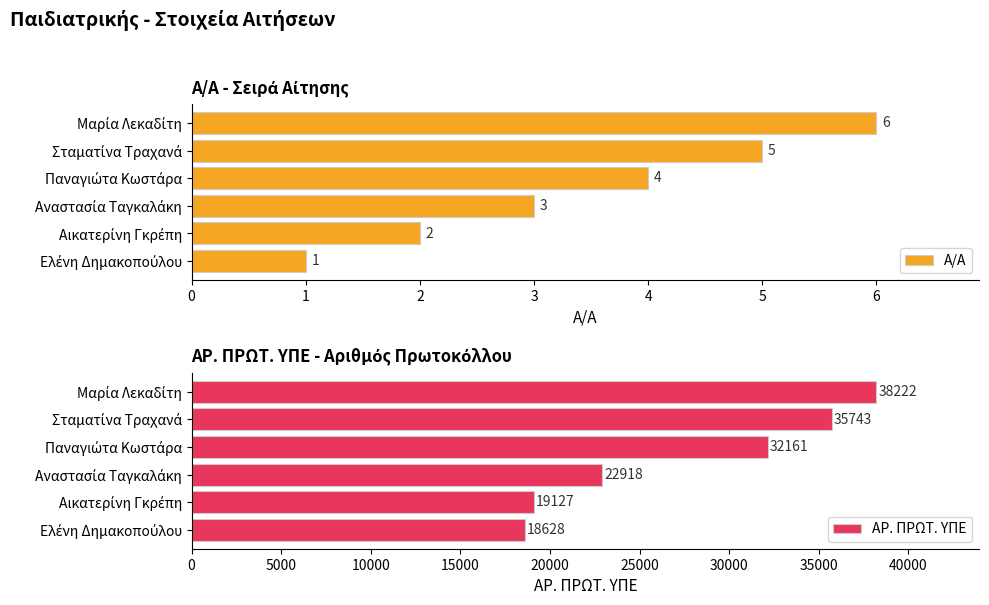

What is the difference between the second highest and minimum values in the Α/Α series?

4